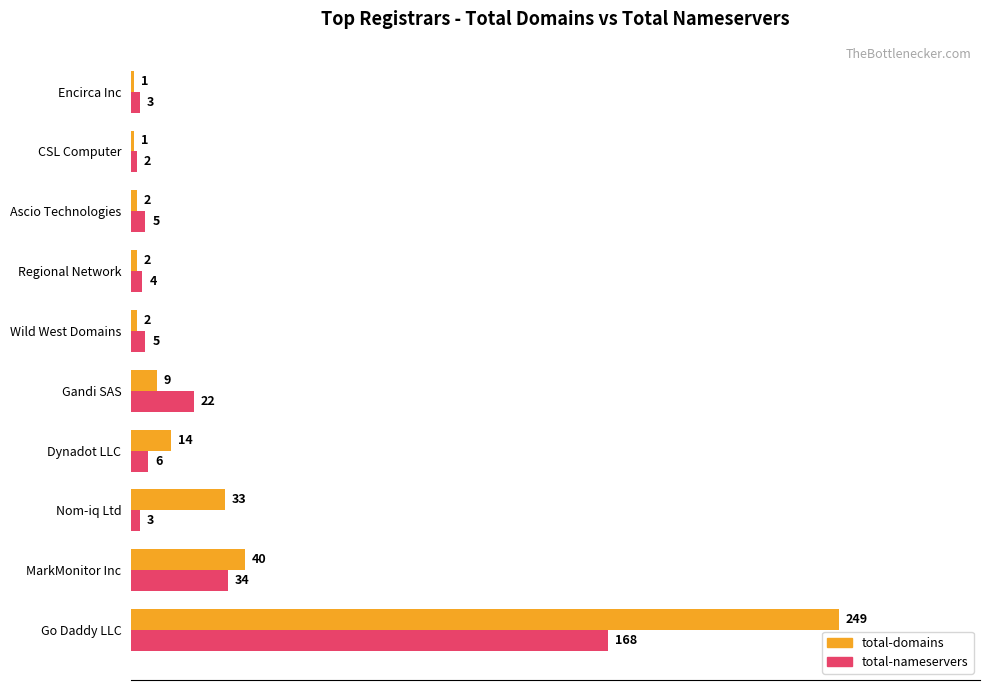

Which series has the widest spread of values?

total-domains